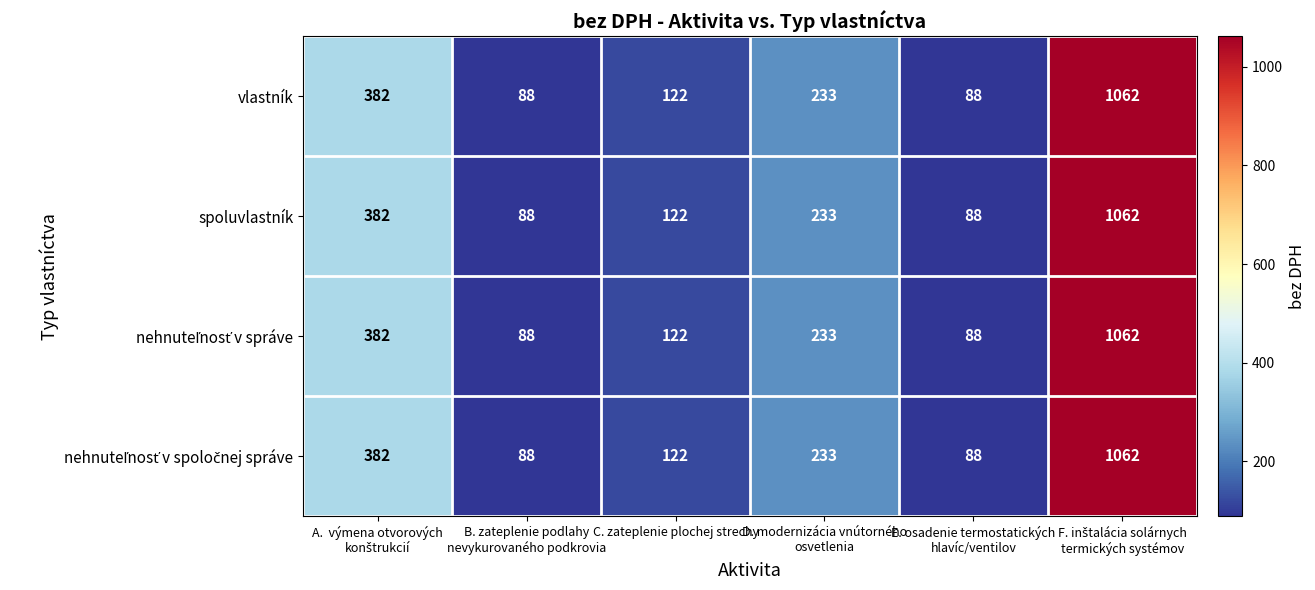

What is the maximum value shown in the chart?

1062